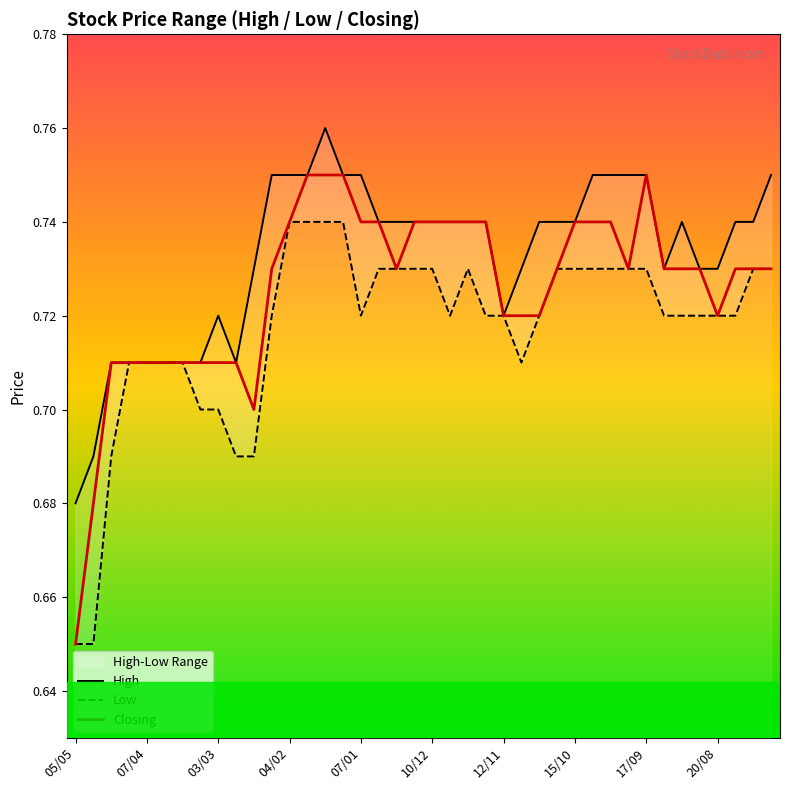

Which has a higher value, 15 or 33?

15